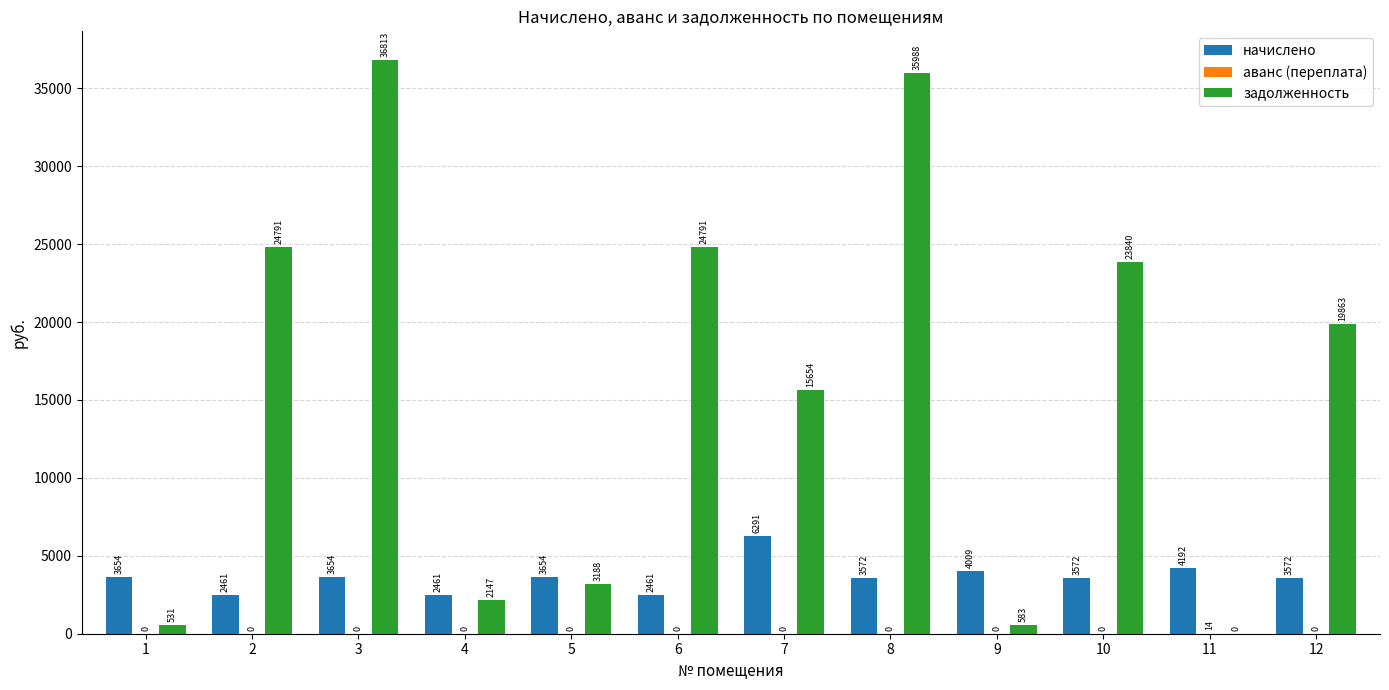

Which series changed the most between 6 and 9?

задолженность